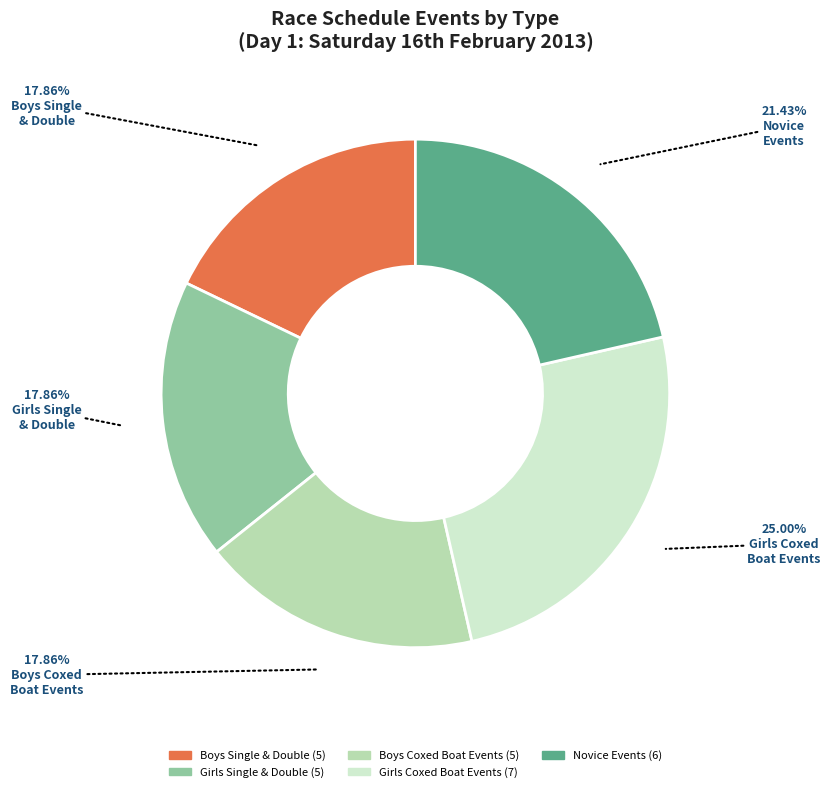

Is there any slice that represents more than half of the pie?

No